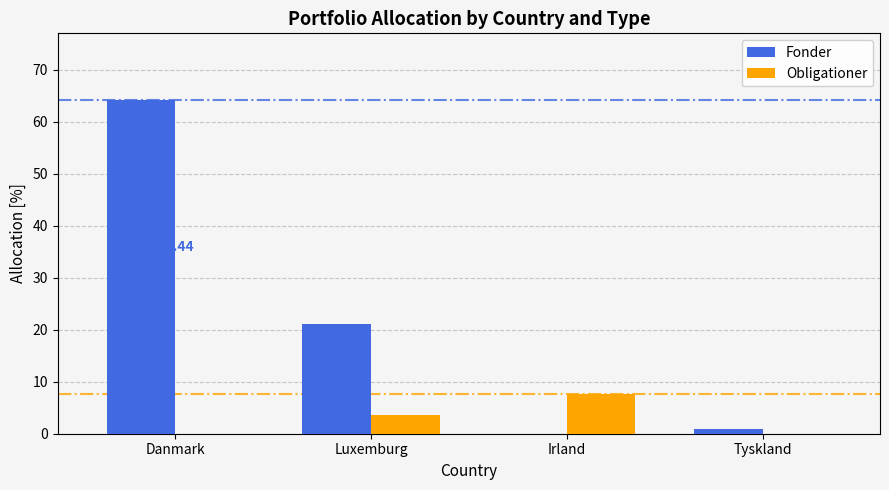

At which label is Obligationer closest to 3?

Luxemburg